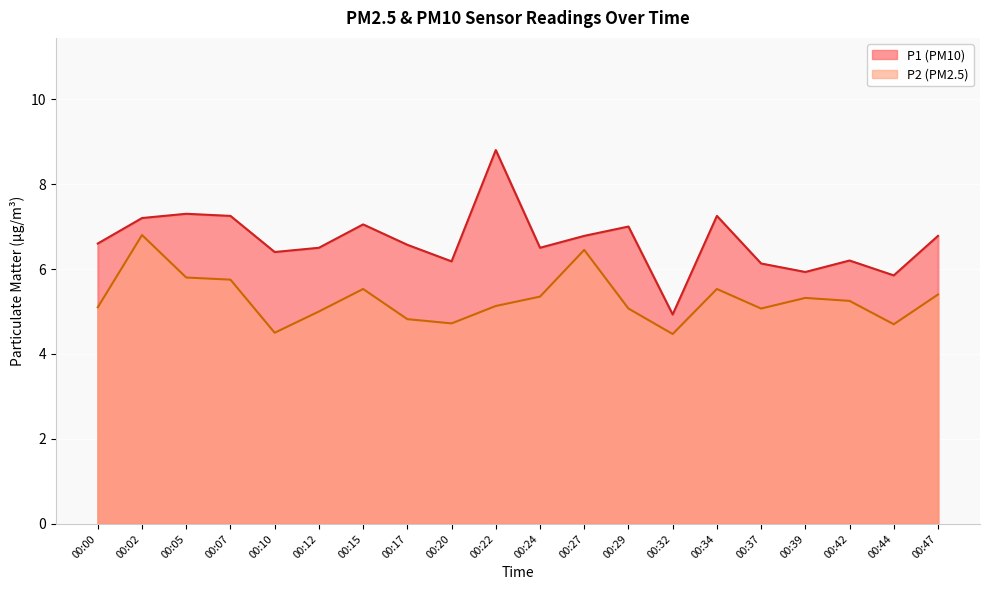

Reading left to right, what are all the values shown in this chart?

P1: 6.6	7.2	7.3	7.2	6.4	6.5	7.0	6.6	6.2	8.8	6.5	6.8	7.0	4.9	7.2	6.1	5.9	6.2	5.8	6.8
P2: 5.1	6.8	5.8	5.8	4.5	5.0	5.5	4.8	4.7	5.1	5.3	6.5	5.1	4.5	5.5	5.1	5.3	5.2	4.7	5.4